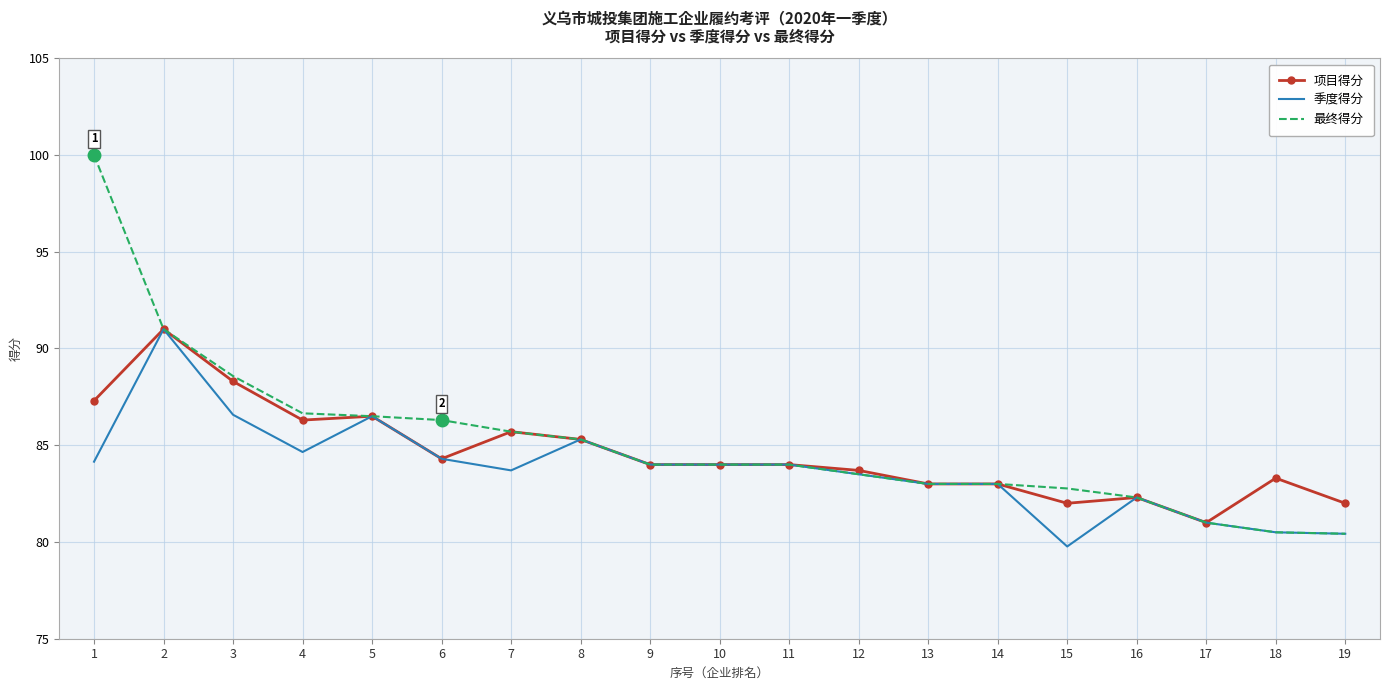

What is the lowest value of the 季度得分 series?

79.8